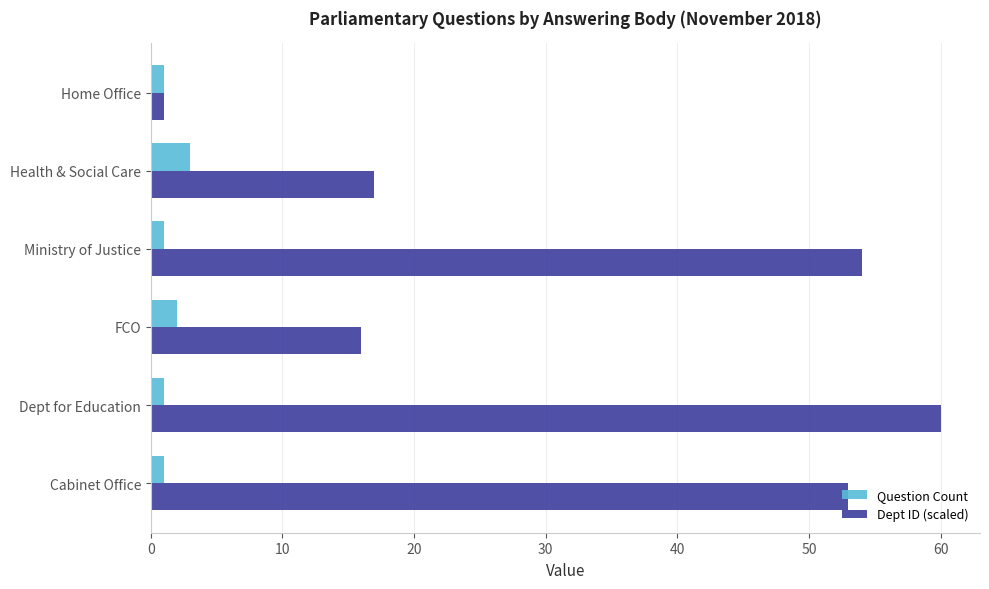

List the series in order of their overall mean, highest first.

Dept ID (scaled), Question Count